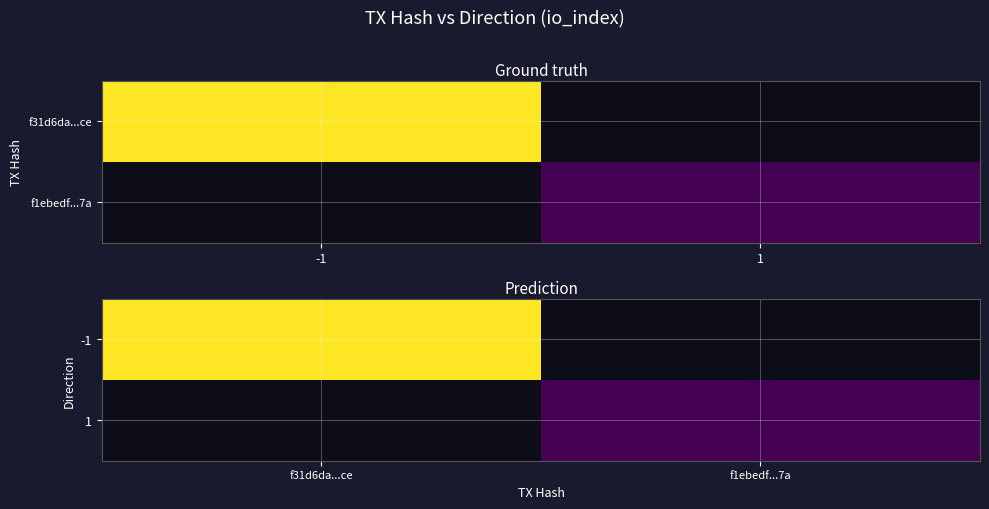

How many values in -1 are above zero?

1